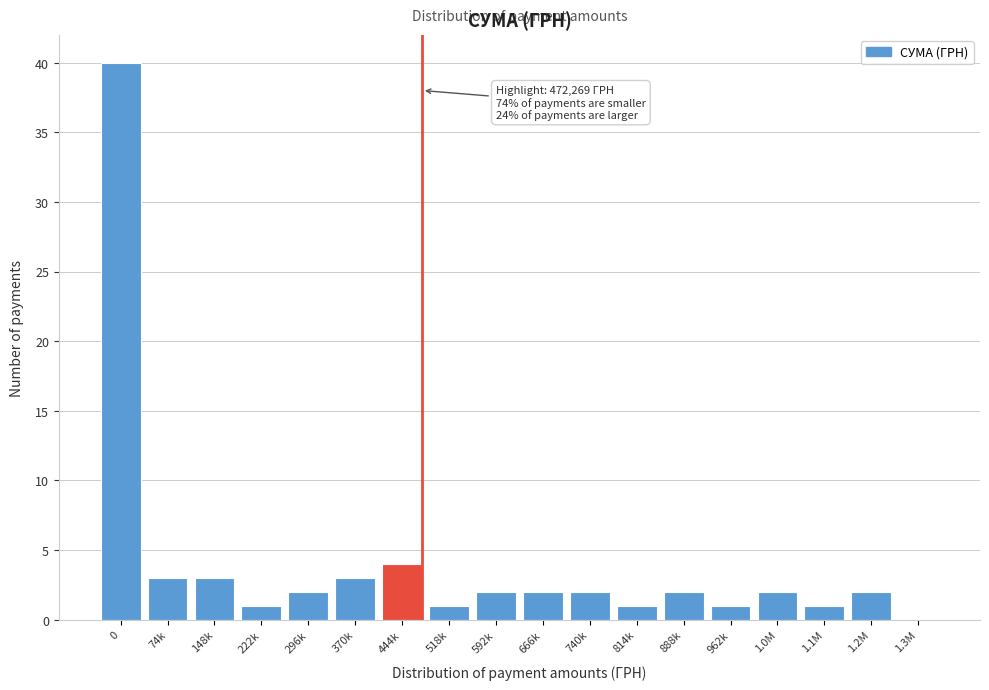

Reading left to right, extract all data points from this chart.

0=40	74k=3	148k=3	222k=1	296k=2	370k=3	444k=4	518k=1	592k=2	666k=2	740k=2	814k=1	888k=2	962k=1	1.0M=2	1.1M=1	1.2M=2	1.3M=0